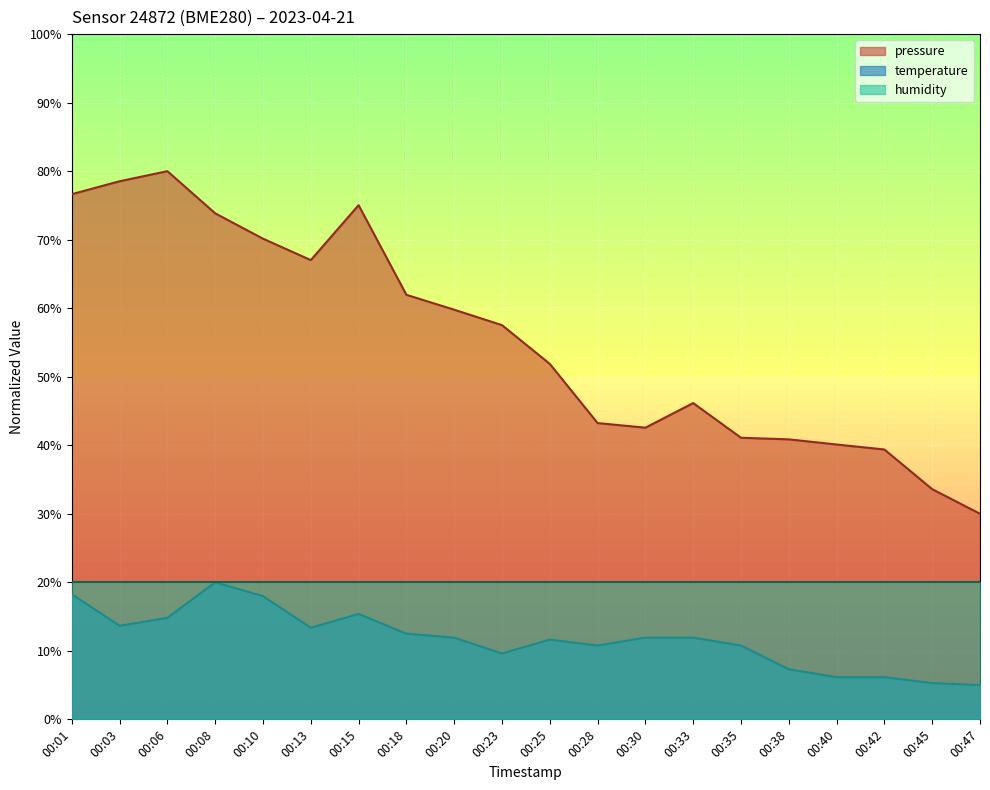

Reading left to right, list all the values displayed in this chart.

pressure: 00:01=76.6	00:03=78.5	00:06=80.0	00:08=73.8	00:10=70.1	00:13=67.0	00:15=75.0	00:18=62.0	00:20=59.8	00:23=57.5	00:25=51.9	00:28=43.2	00:30=42.6	00:33=46.2	00:35=41.1	00:38=40.9	00:40=40.1	00:42=39.4	00:45=33.6	00:47=30.0
temperature: 00:01=18.3	00:03=13.7	00:06=14.8	00:08=20.0	00:10=18.0	00:13=13.4	00:15=15.4	00:18=12.5	00:20=11.9	00:23=9.6	00:25=11.6	00:28=10.8	00:30=11.9	00:33=11.9	00:35=10.8	00:38=7.3	00:40=6.2	00:42=6.2	00:45=5.3	00:47=5.0